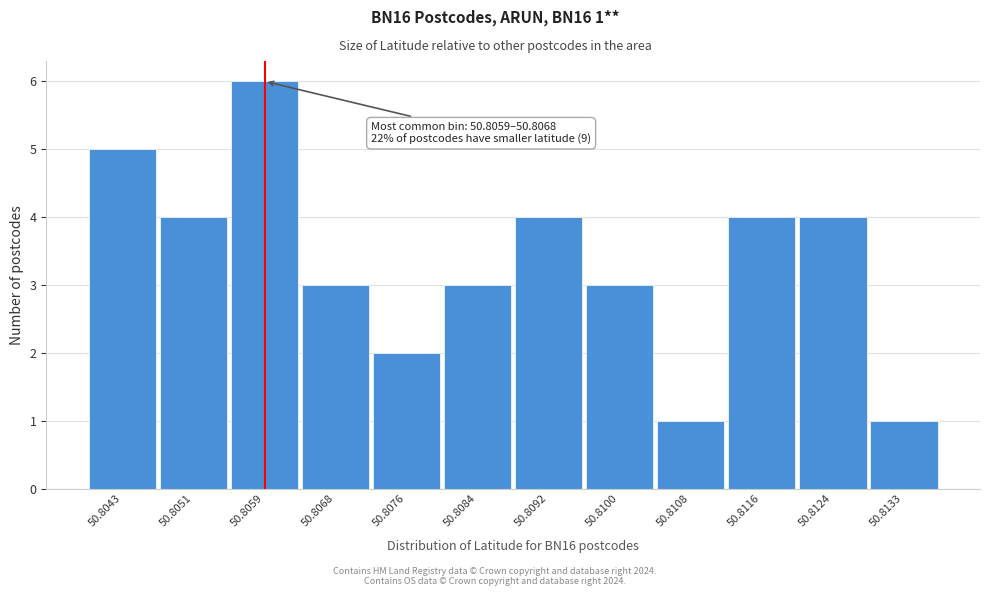

Reading left to right, transcribe all the data shown in this chart.

5	4	6	3	2	3	4	3	1	4	4	1